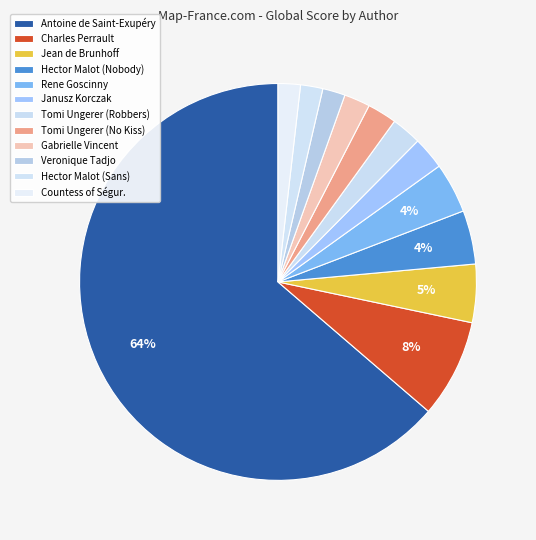

What portion of the pie excludes Charles Perrault?

92.0%